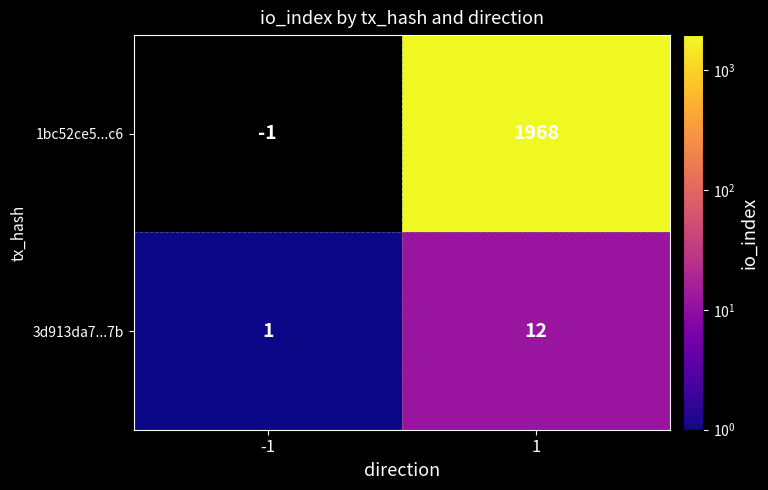

What is the sum of all 1bc52ce5...c6 values?

1967